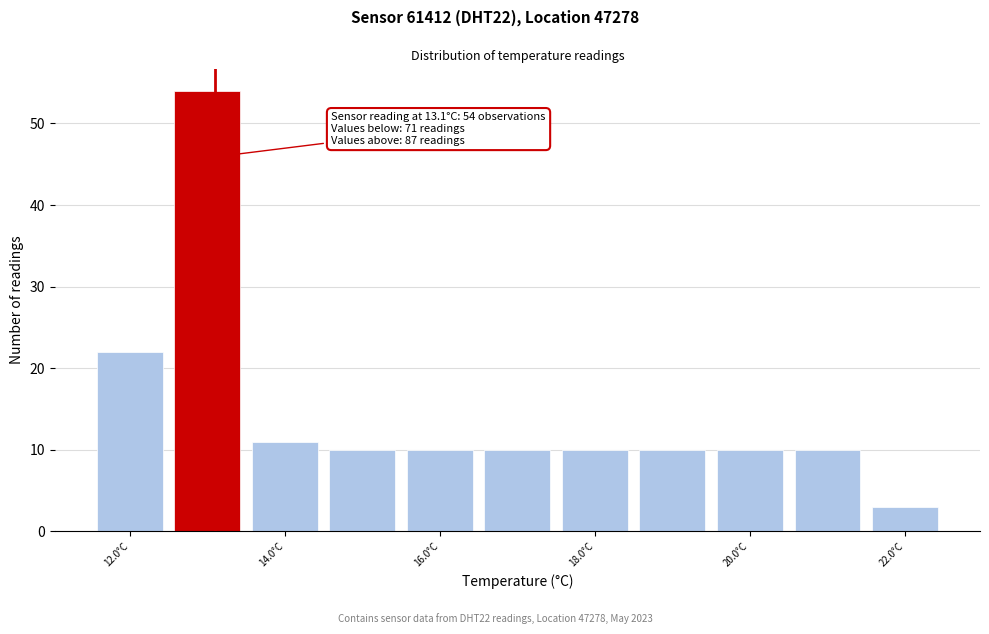

Which range on the x-axis has the tallest bar?

12.5 to 13.5